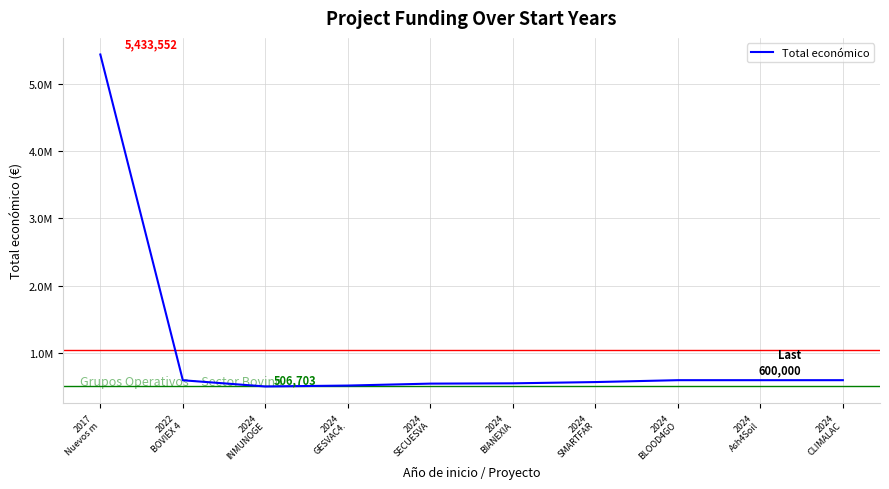

What is the greatest value displayed?

5433552